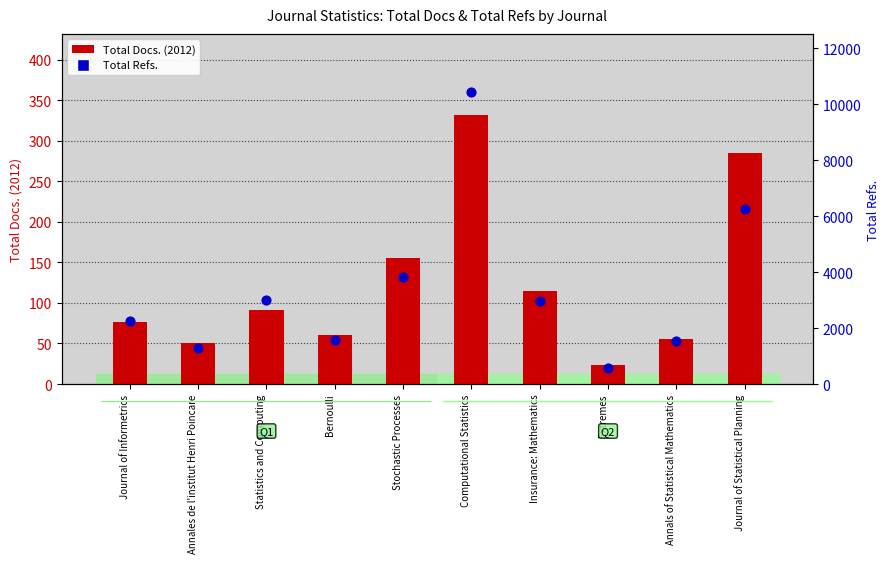

Which series reaches the maximum Y coordinate?

Total Refs.